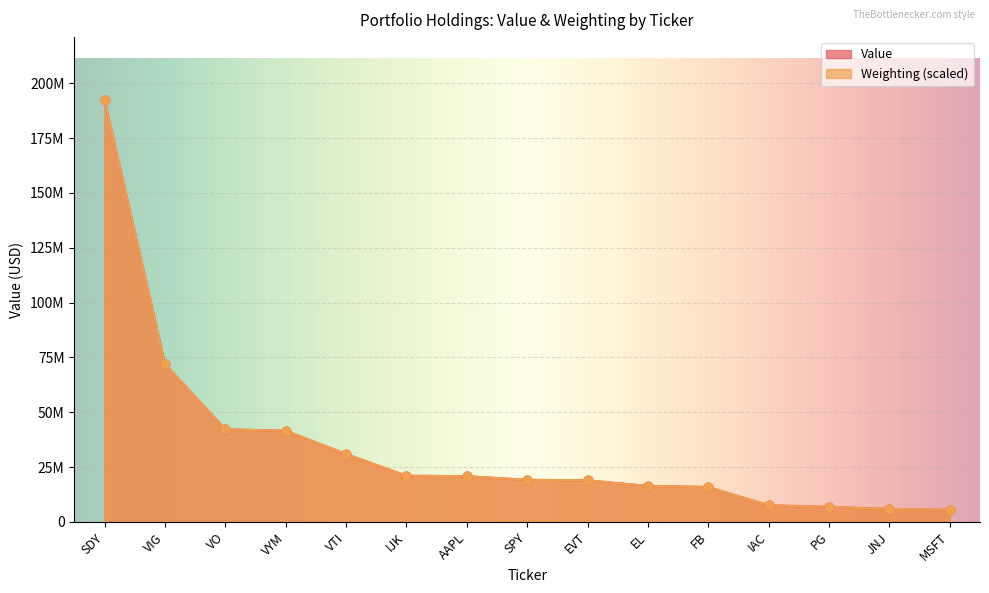

At which category is the sum across all series the highest?

SDY